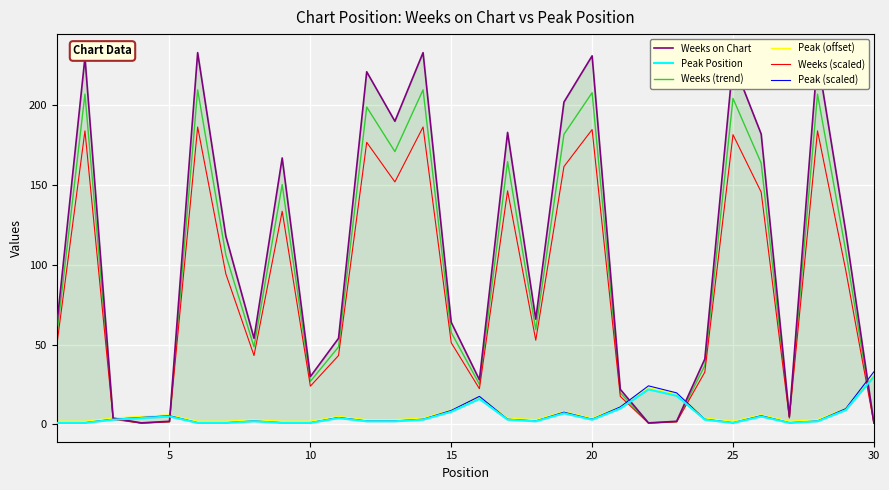

What is the highest value of the Peak (scaled) series?

33.0